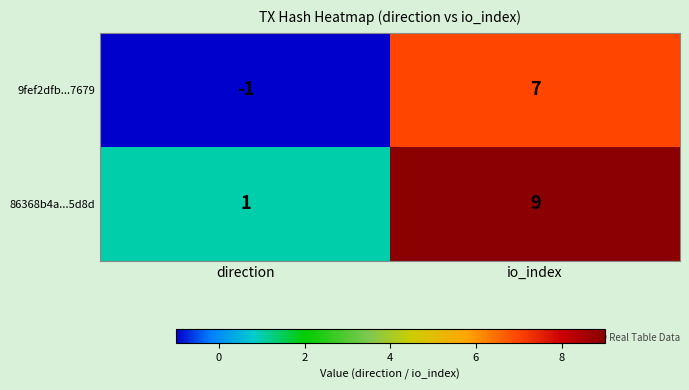

What is the approximate value of 86368b4a...5d8d at io_index?

9